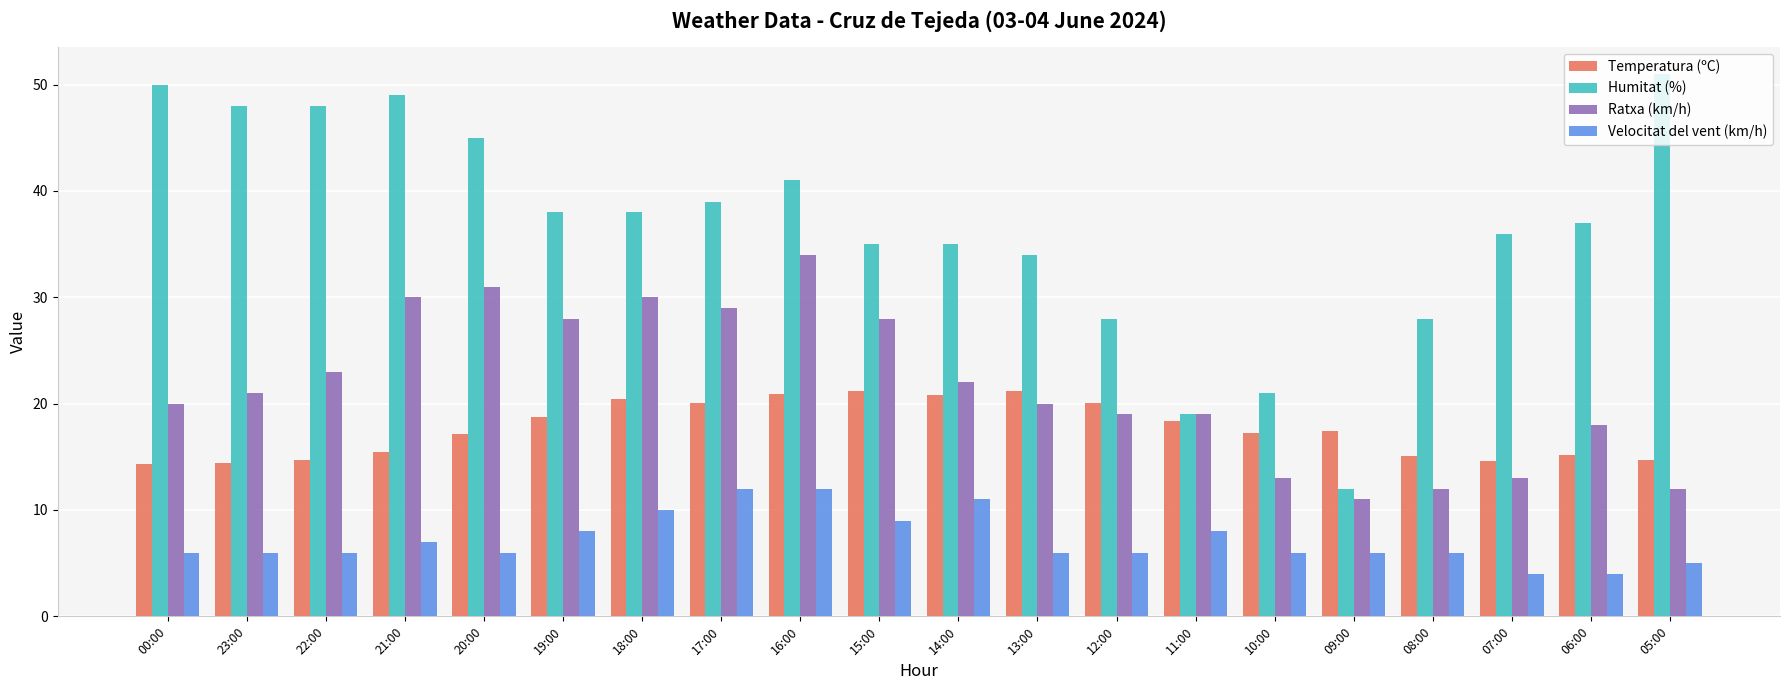

At how many categories does at least one series exceed 30?

15